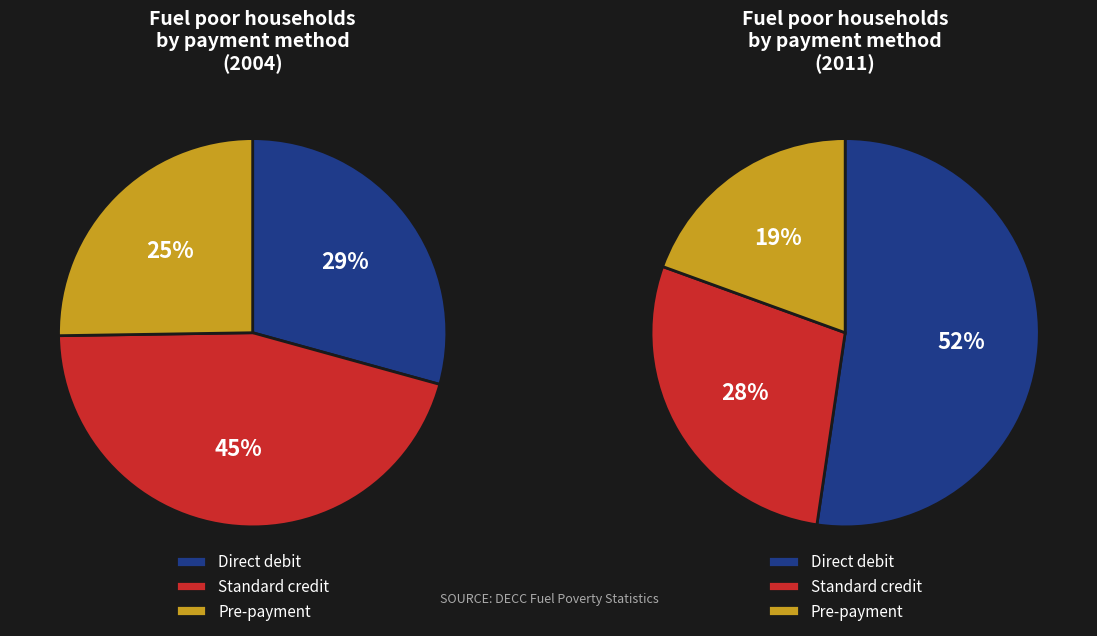

Is Standard credit the majority of the pie?

No